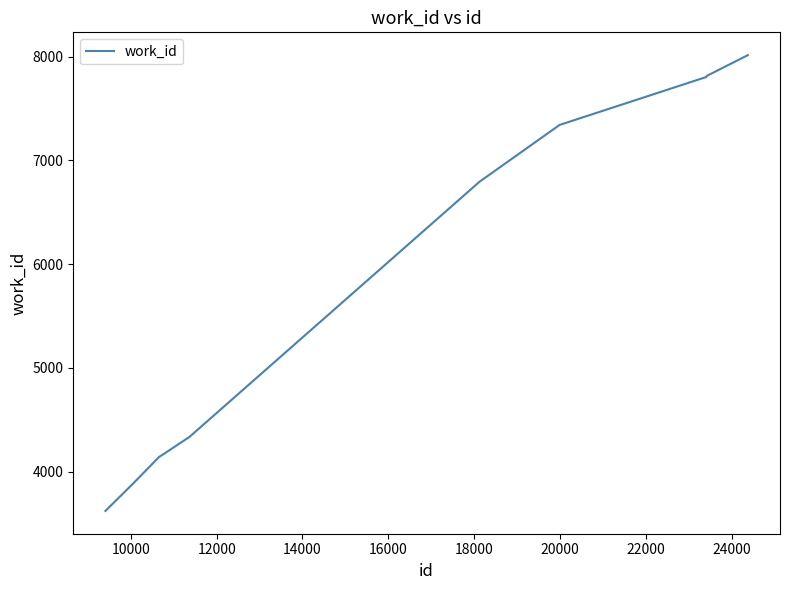

What is the greatest value displayed?

8015